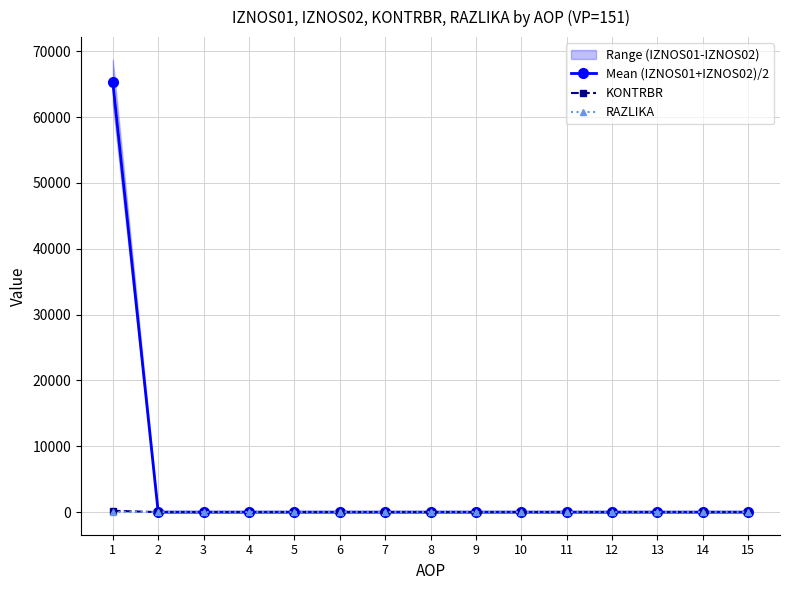

At how many categories does at least one series exceed 23956?

1